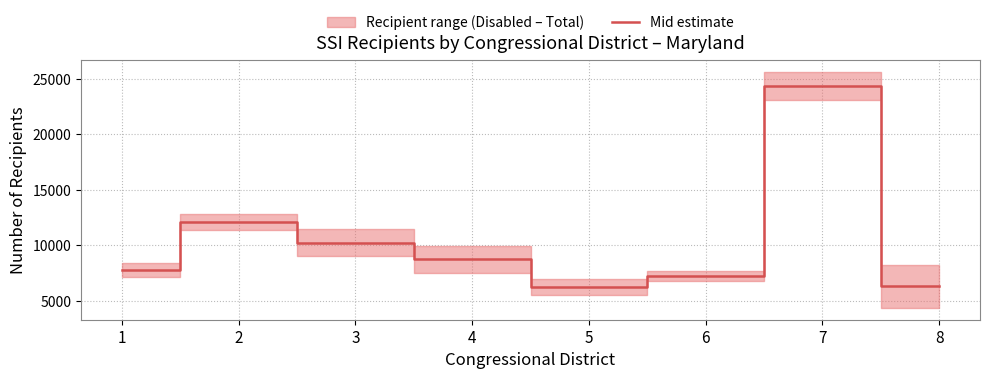

Count the number of values greater than 8739.

4